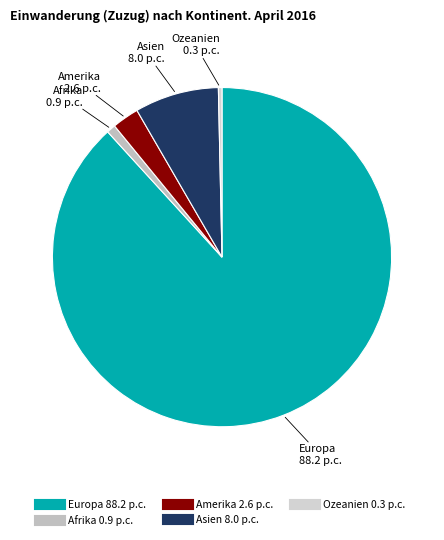

Which category has the biggest portion of the pie?

Europa